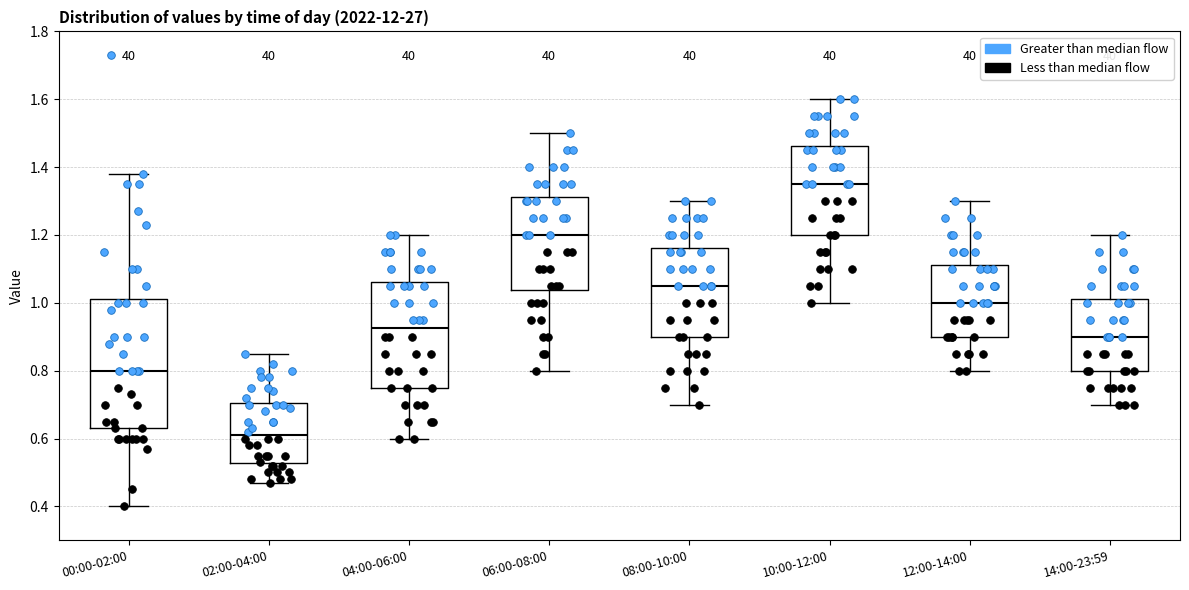

Reading left to right, read every box against the y-axis: the position of its median line, the range the box covers, and the ends of its whiskers. The values are not printed on the chart, so give them approximately, as read against the axis.

00:00-02:00: median 0.80, box 0.64 to 1.02, whiskers 0.40 to 1.38
02:00-04:00: median 0.62, box 0.52 to 0.70, whiskers 0.48 to 0.86
04:00-06:00: median 0.92, box 0.76 to 1.06, whiskers 0.60 to 1.20
06:00-08:00: median 1.20, box 1.04 to 1.32, whiskers 0.80 to 1.50
08:00-10:00: median 1.06, box 0.90 to 1.16, whiskers 0.70 to 1.30
10:00-12:00: median 1.36, box 1.20 to 1.46, whiskers 1.00 to 1.60
12:00-14:00: median 1.00, box 0.90 to 1.12, whiskers 0.80 to 1.30
14:00-23:59: median 0.90, box 0.80 to 1.02, whiskers 0.70 to 1.20